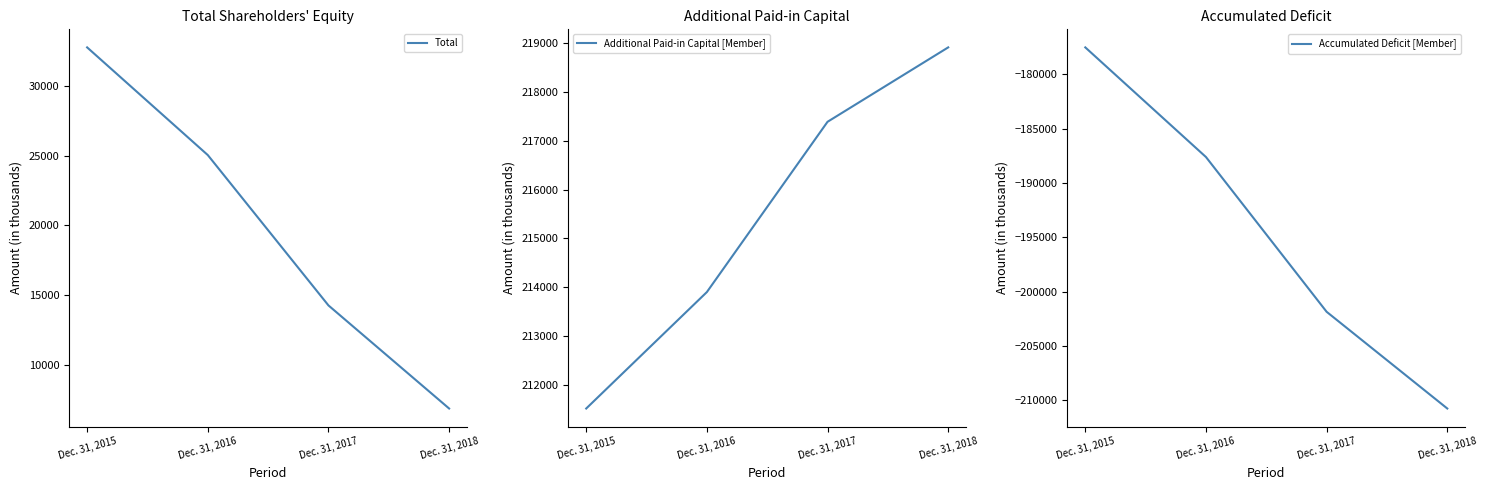

What is the spread (max minus min) of values at Dec. 31, 2017?

419254